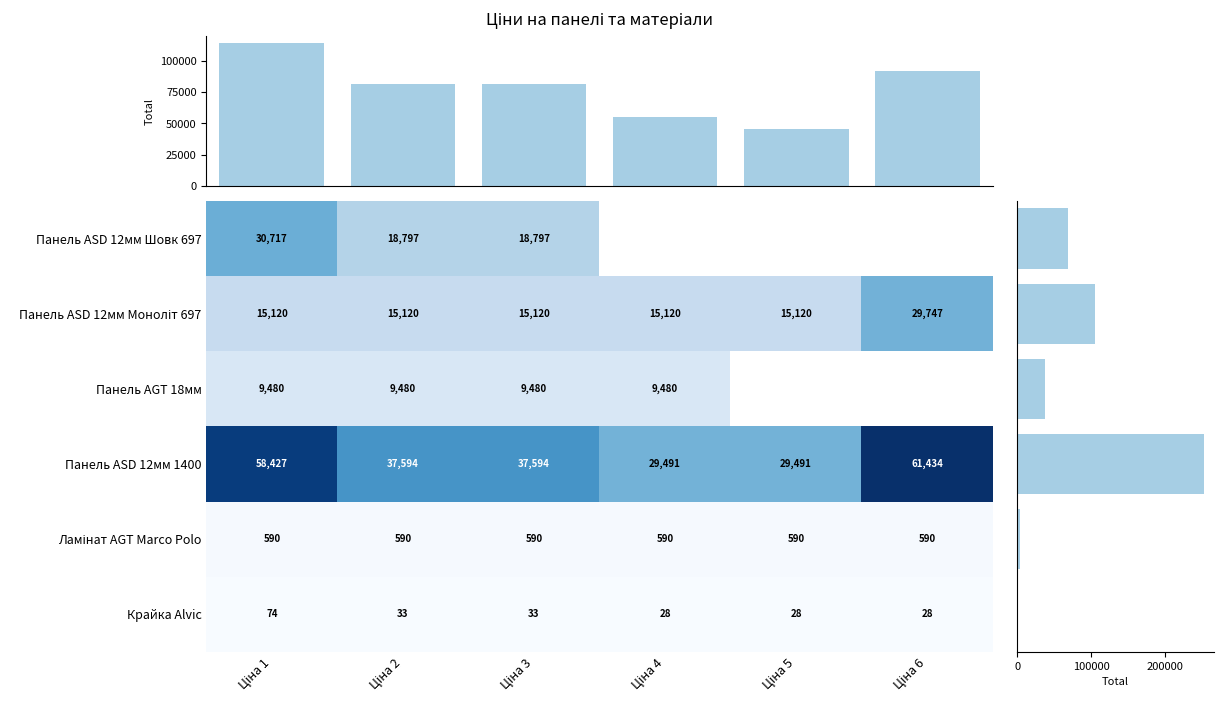

The value of Ламінат AGT Marco Polo at Ціна 3 is 217.1. True or false?

False